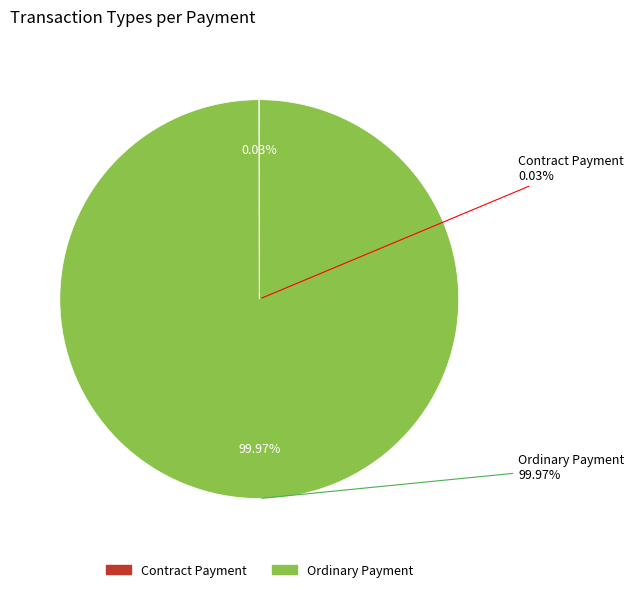

True or false: Ordinary Payment accounts for 100% of the total.

True